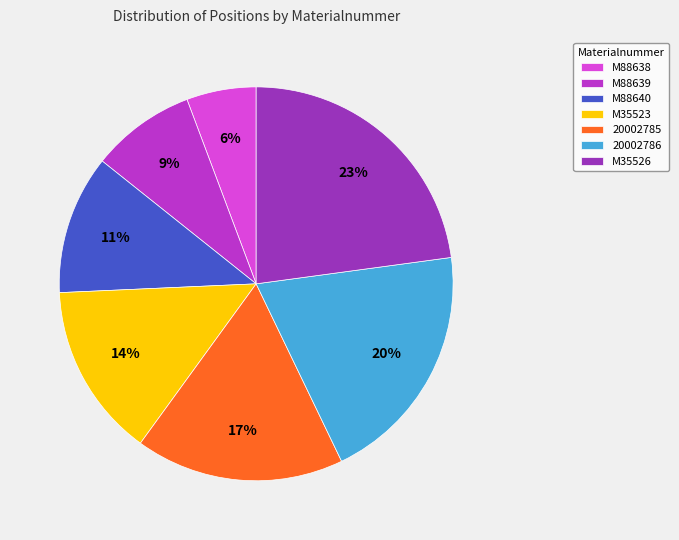

Rank the categories by value from highest to lowest.

M35526, 20002786, 20002785, M35523, M88640, M88639, M88638